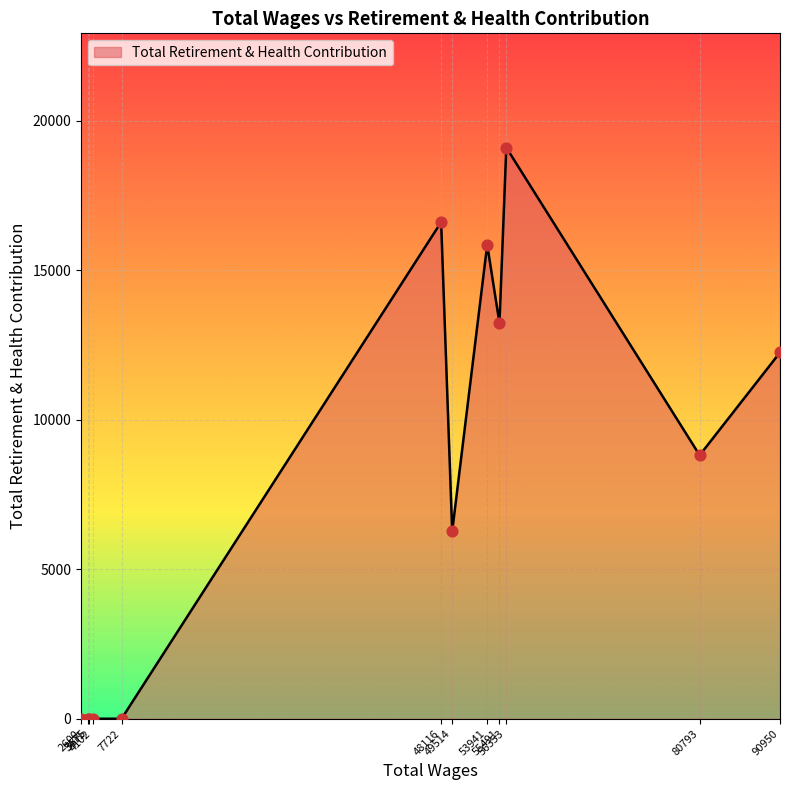

What is the greatest value displayed?

19096